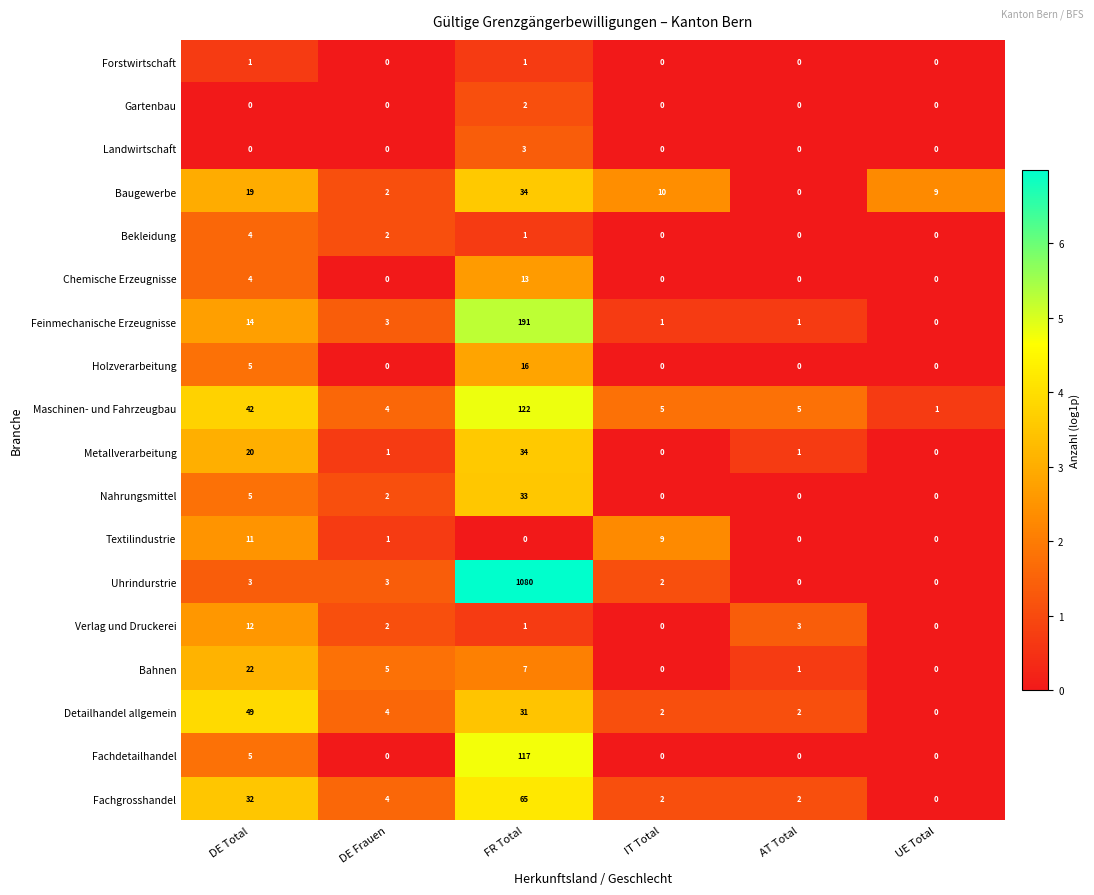

True or false: Fachdetailhandel has a value of 49 at UE Total.

False